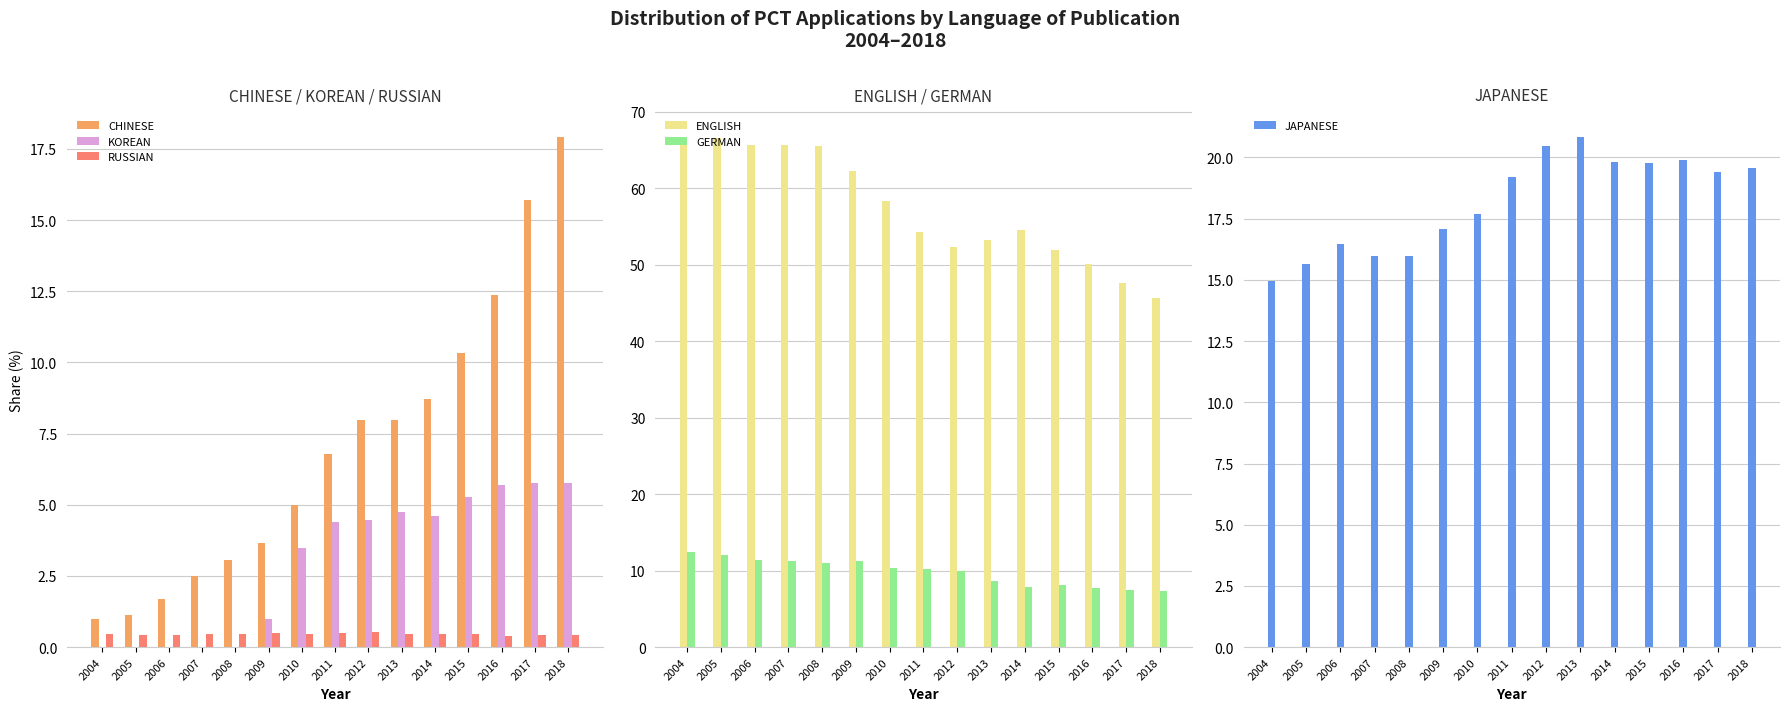

At which label is CHINESE closest to 9?

2014